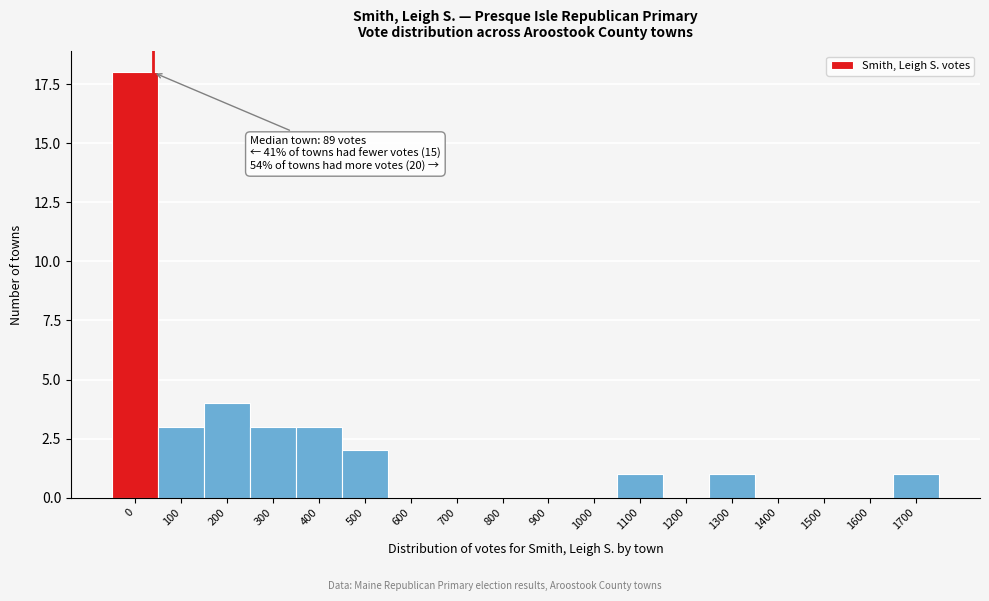

Reading left to right, extract all data points from this chart.

0=18	100=3	200=4	300=3	400=3	500=2	600=0	700=0	800=0	900=0	1000=0	1100=1	1200=0	1300=1	1400=0	1500=0	1600=0	1700=1